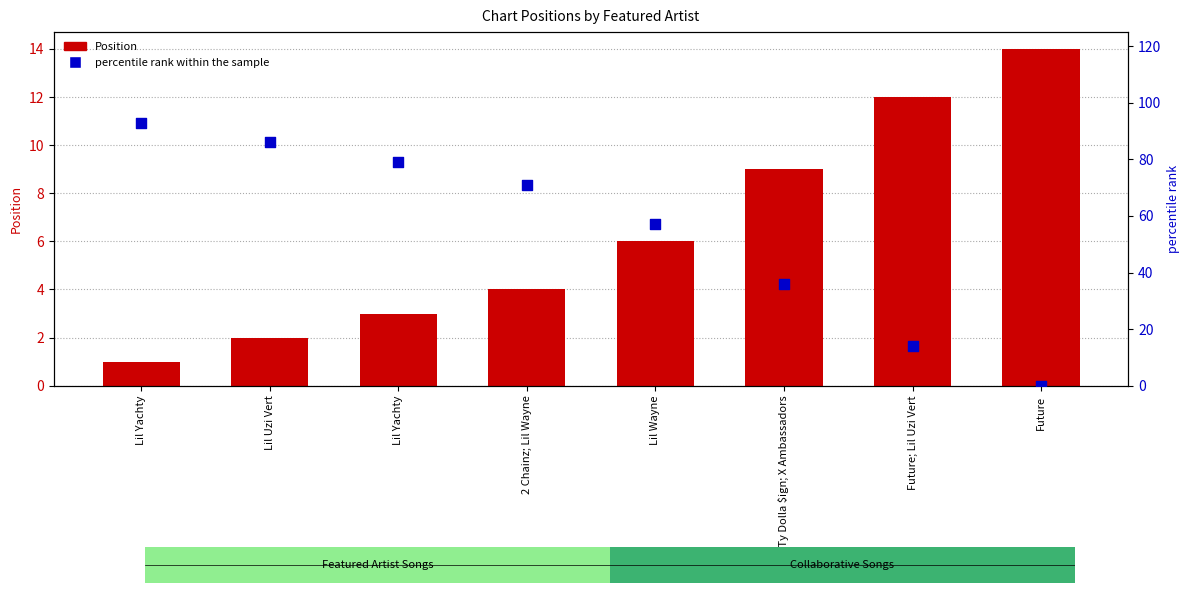

Which series reaches the minimum Y coordinate?

percentile rank within the sample